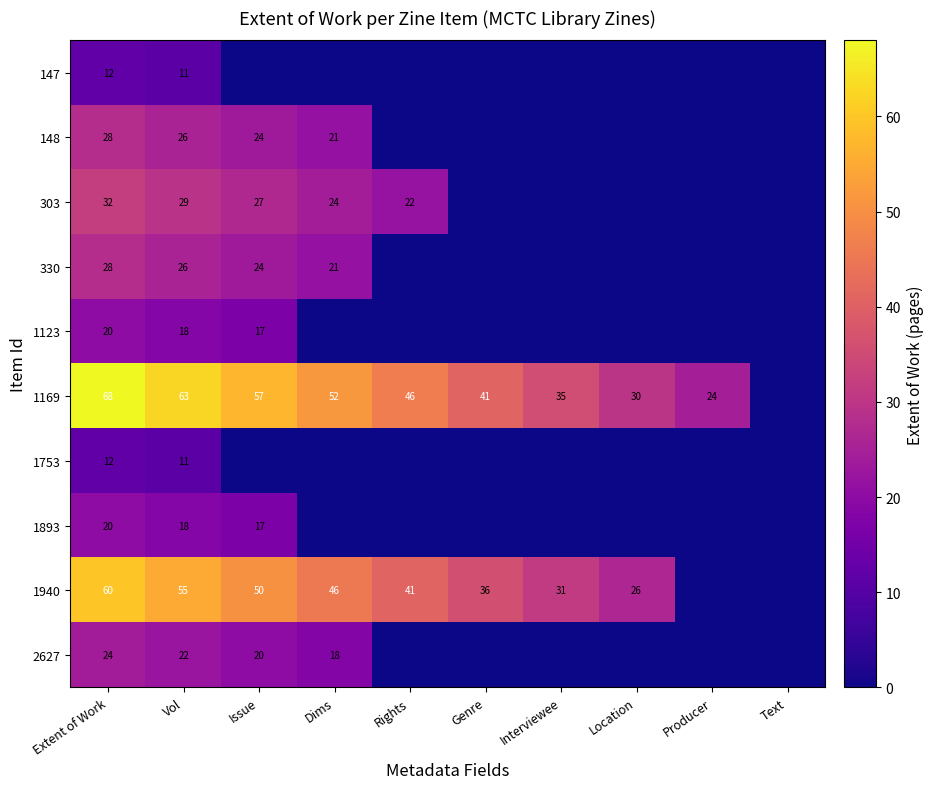

True or false: 1123 has a value of 17 at Issue.

True